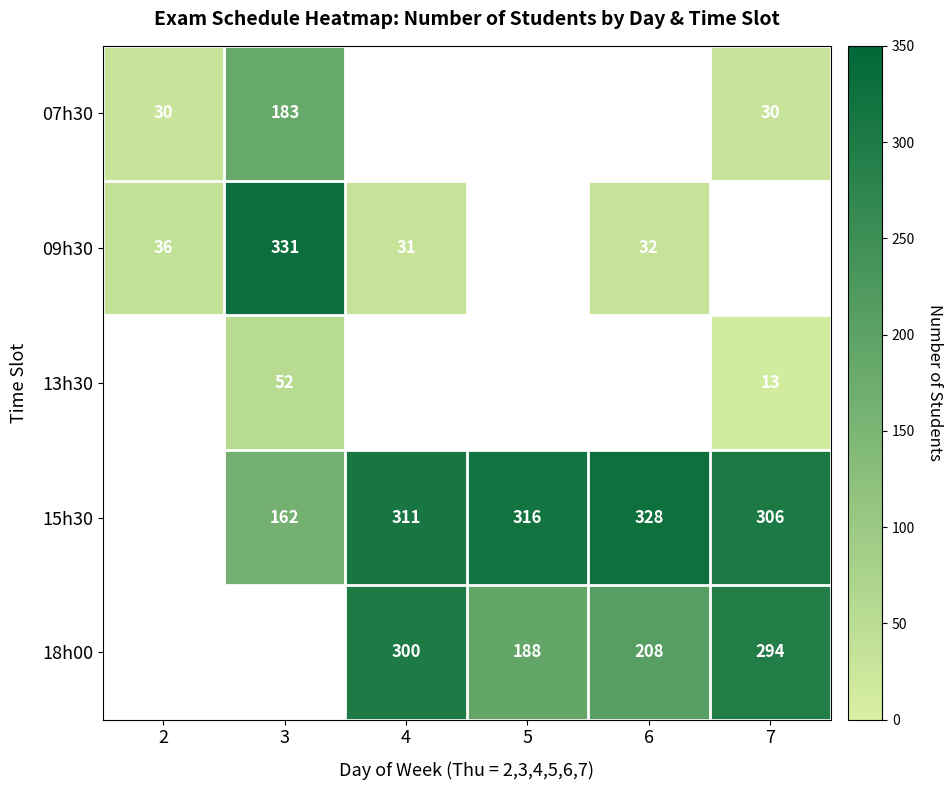

How many distinct data groups are displayed?

5